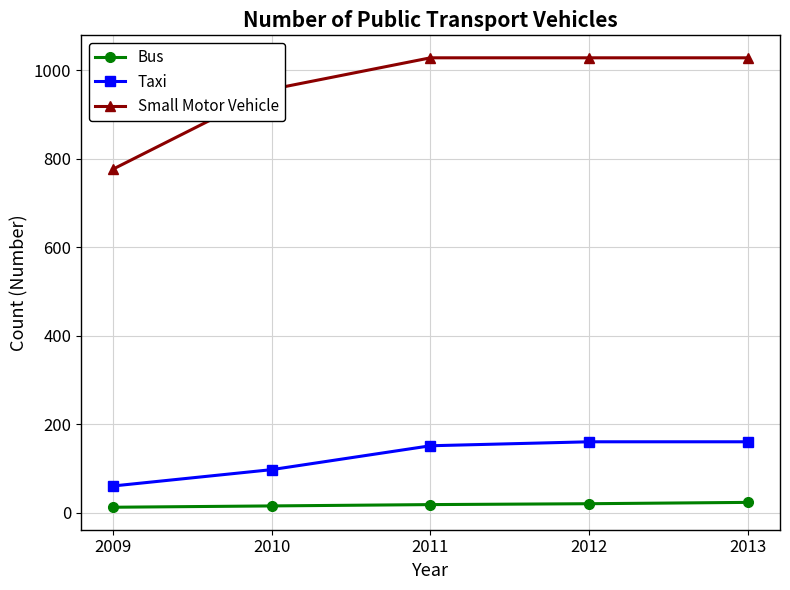

Where is Taxi nearest to the value 110?

2010